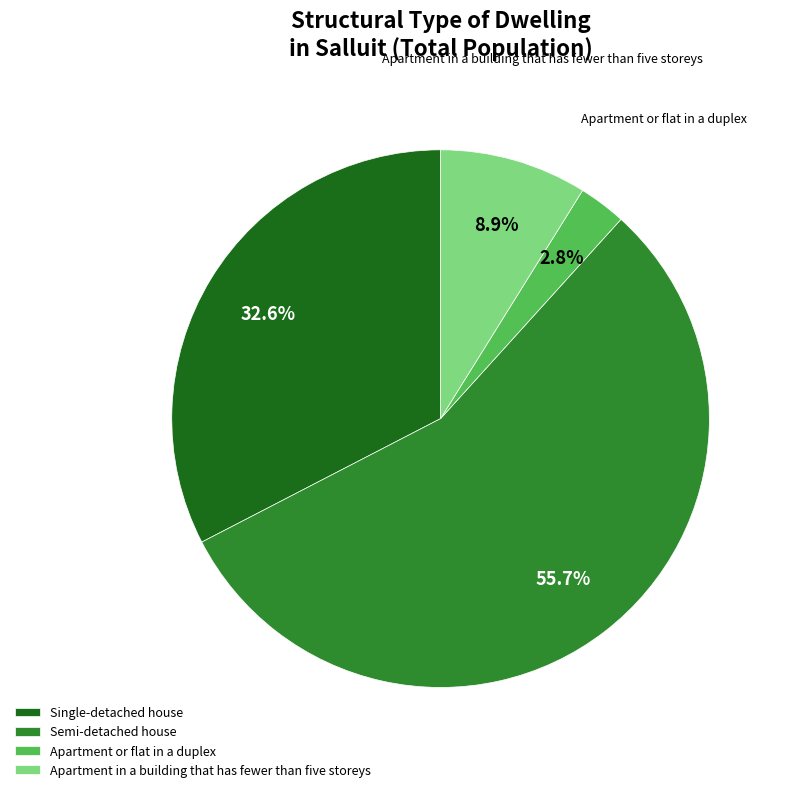

Is it true that Apartment in a building that has fewer than five storeys is 18% of the pie?

False